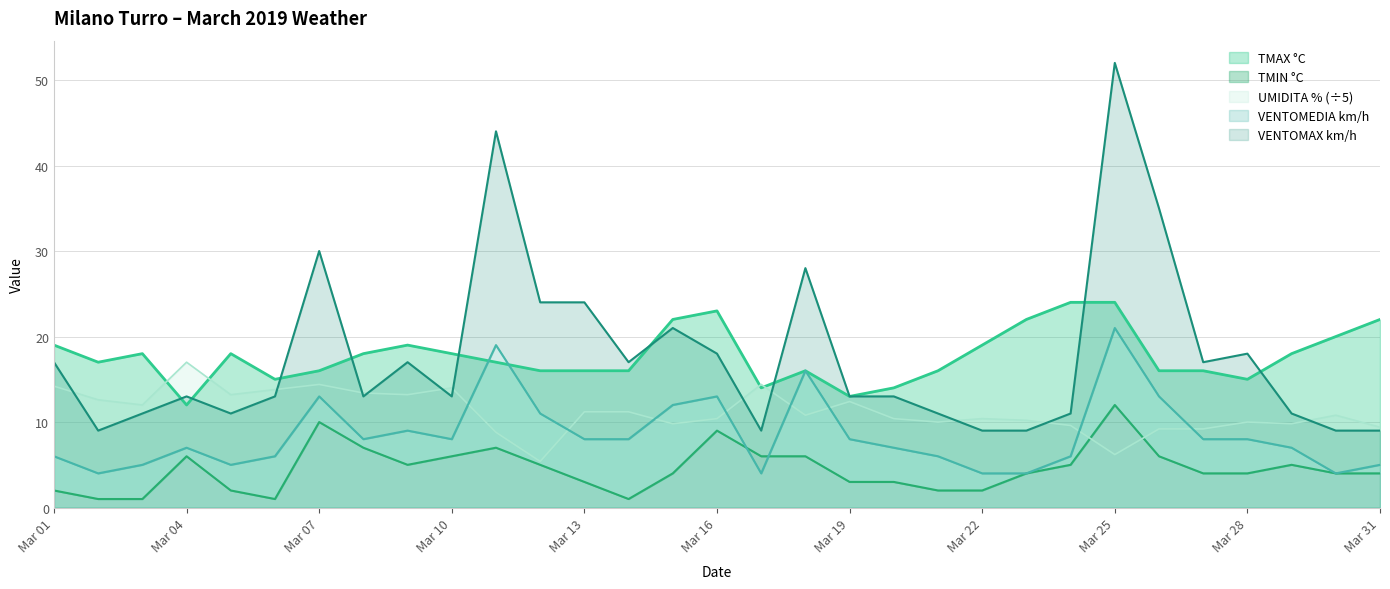

Which series has the largest total across all categories?

TMAX °C